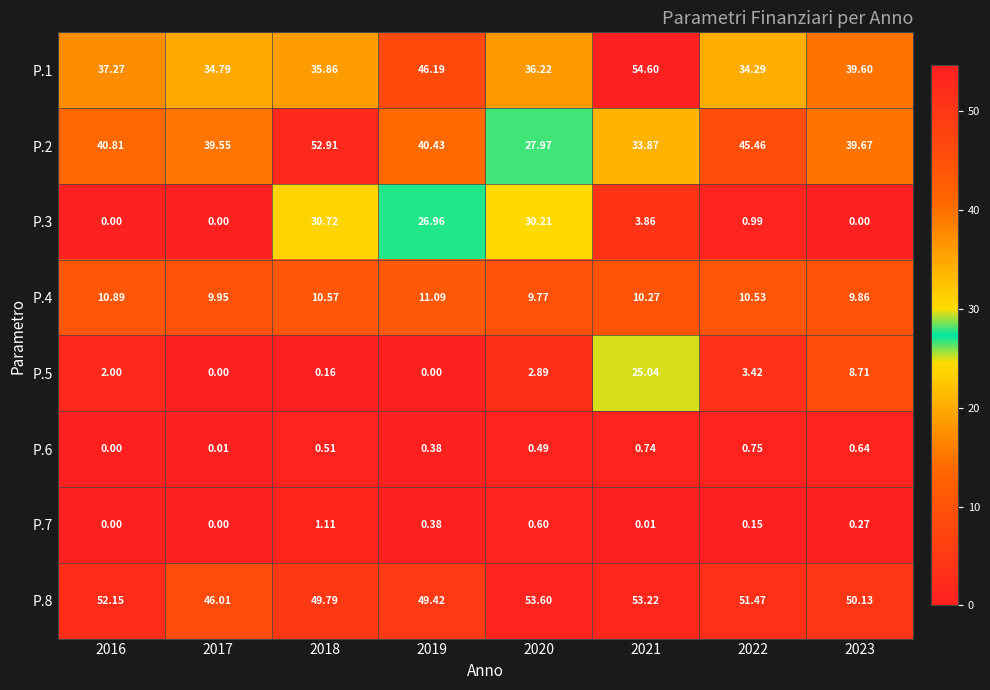

Is the value of P.4 at 2020 greater than the value of P.1 at 2023?

No